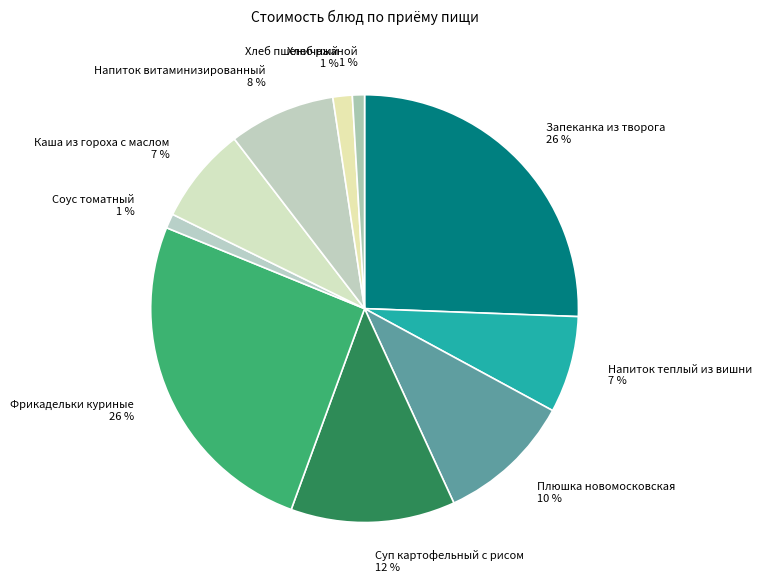

Which has a higher value, Каша из гороха с маслом or Фрикадельки куриные?

Фрикадельки куриные